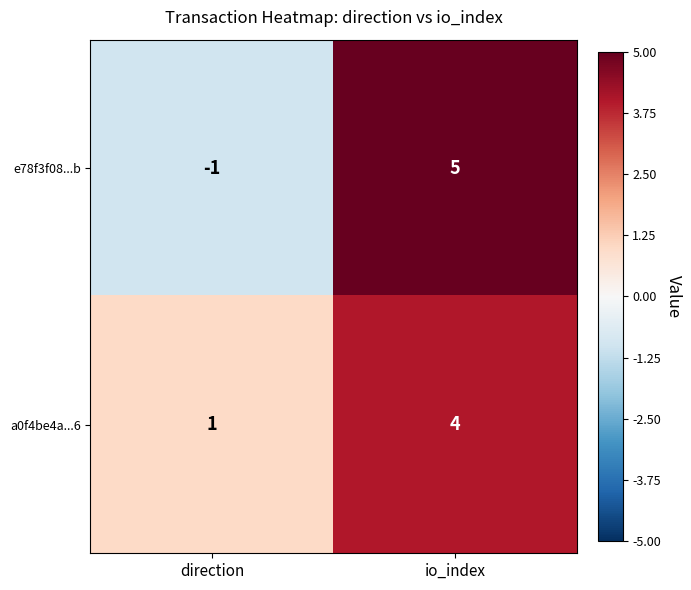

Rank the categories by a0f4be4a...6 value from highest to lowest.

io_index, direction